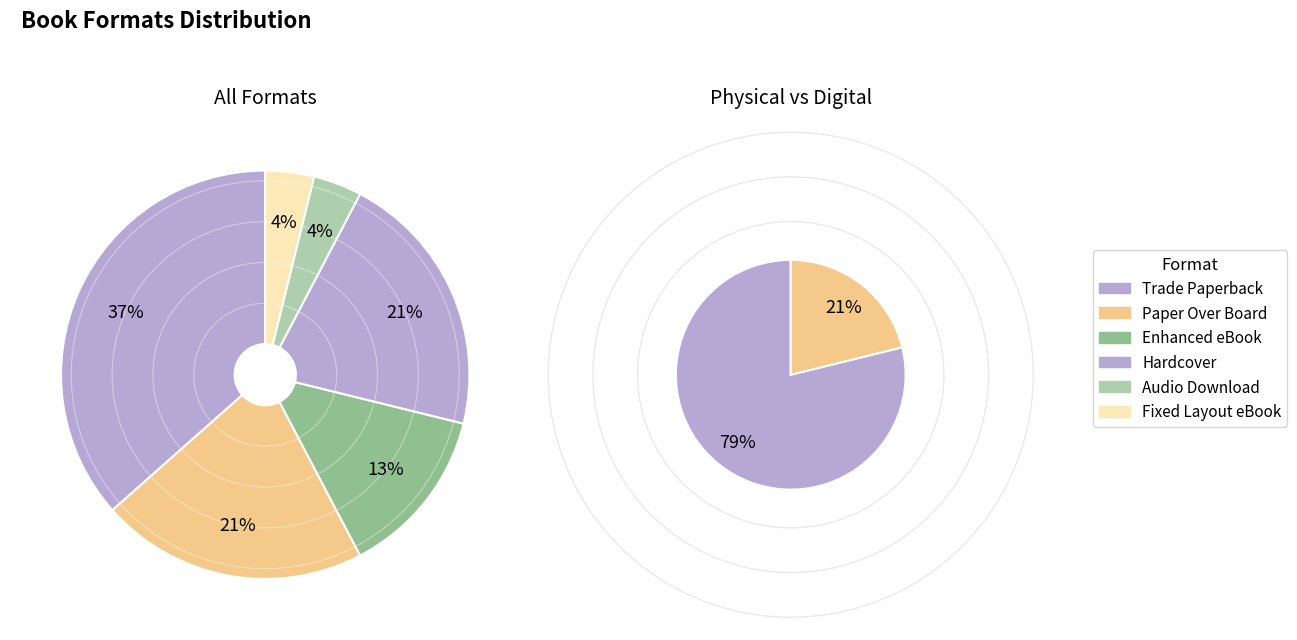

Do Fixed Layout eBook and Trade Paperback together represent more than half of the pie?

No